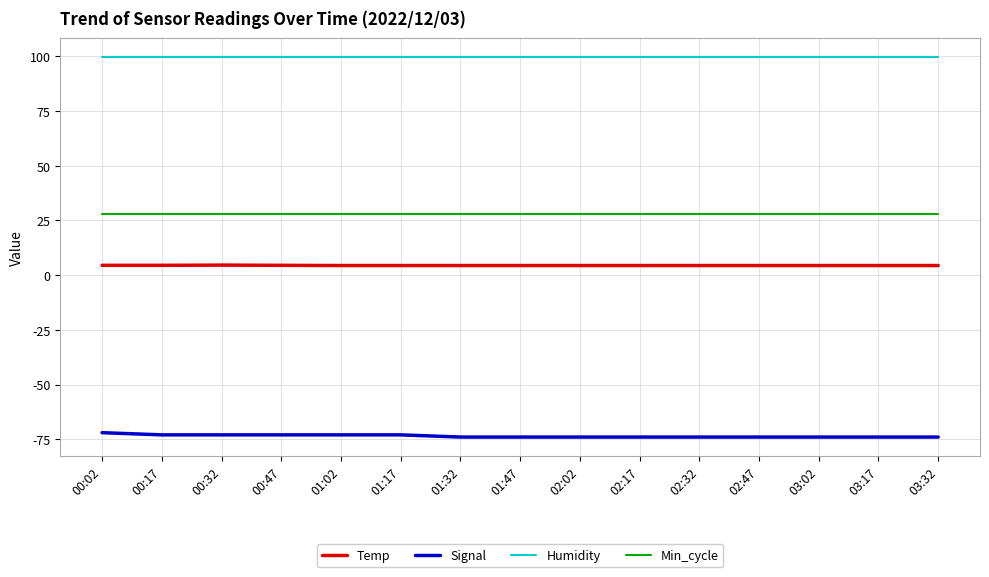

What is the difference between the highest and lowest values at 02:47?

173.9